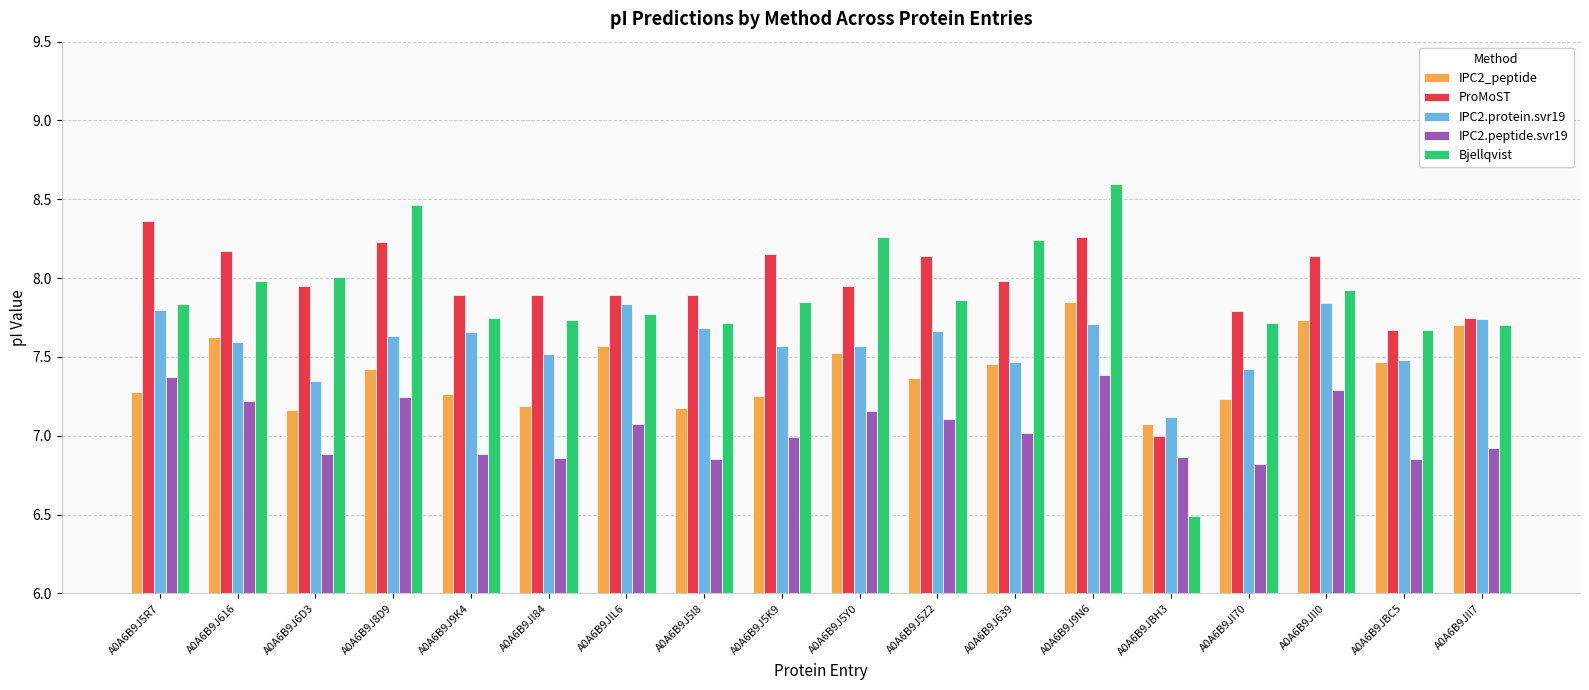

Which category has the lowest value across all series?

A0A6B9JBH3